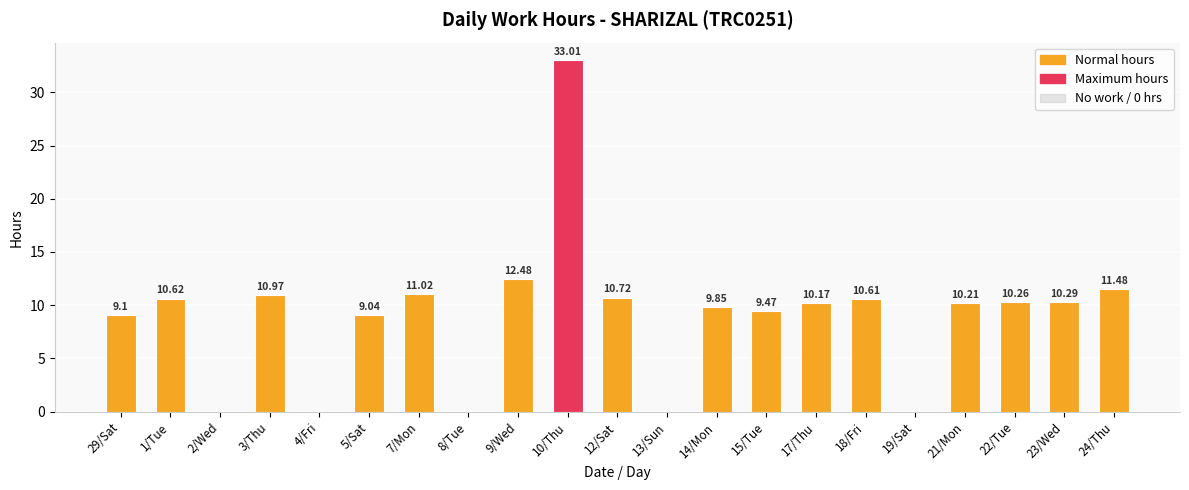

What is the sum of all values?

189.3